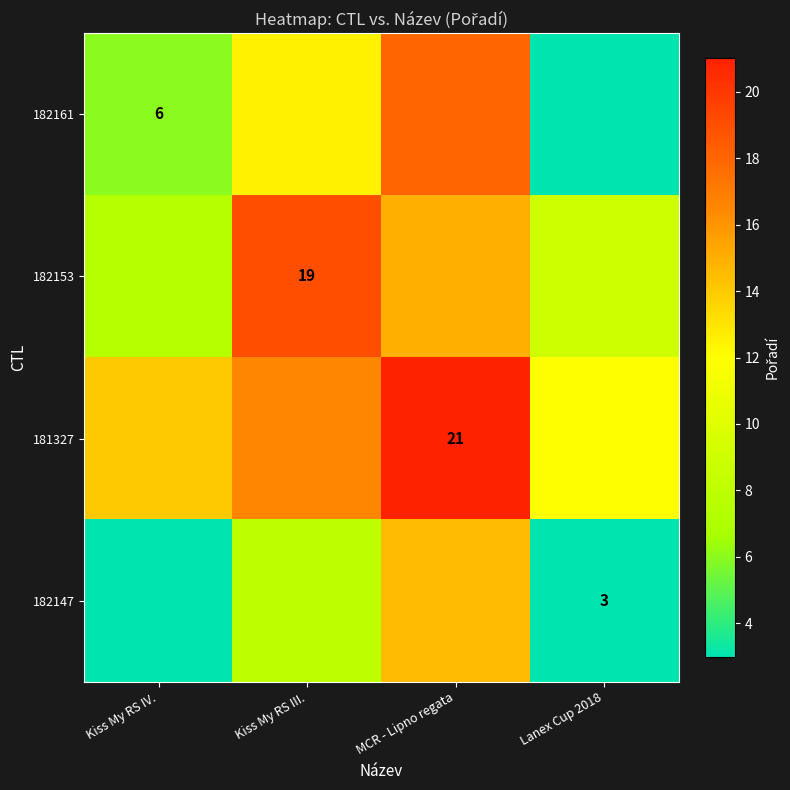

Is the value of 182147 at Lanex Cup 2018 greater than the value of 181327 at MCR - Lipno regata?

No